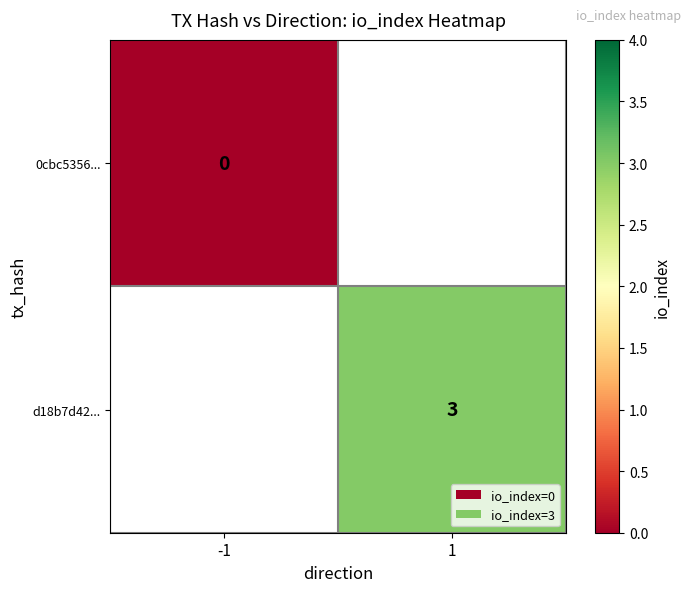

Is it true that d18b7d42... equals 5 at 1?

False